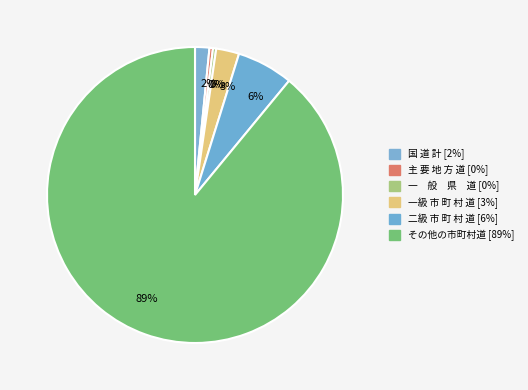

Which slice is the smallest?

一　般　県　道